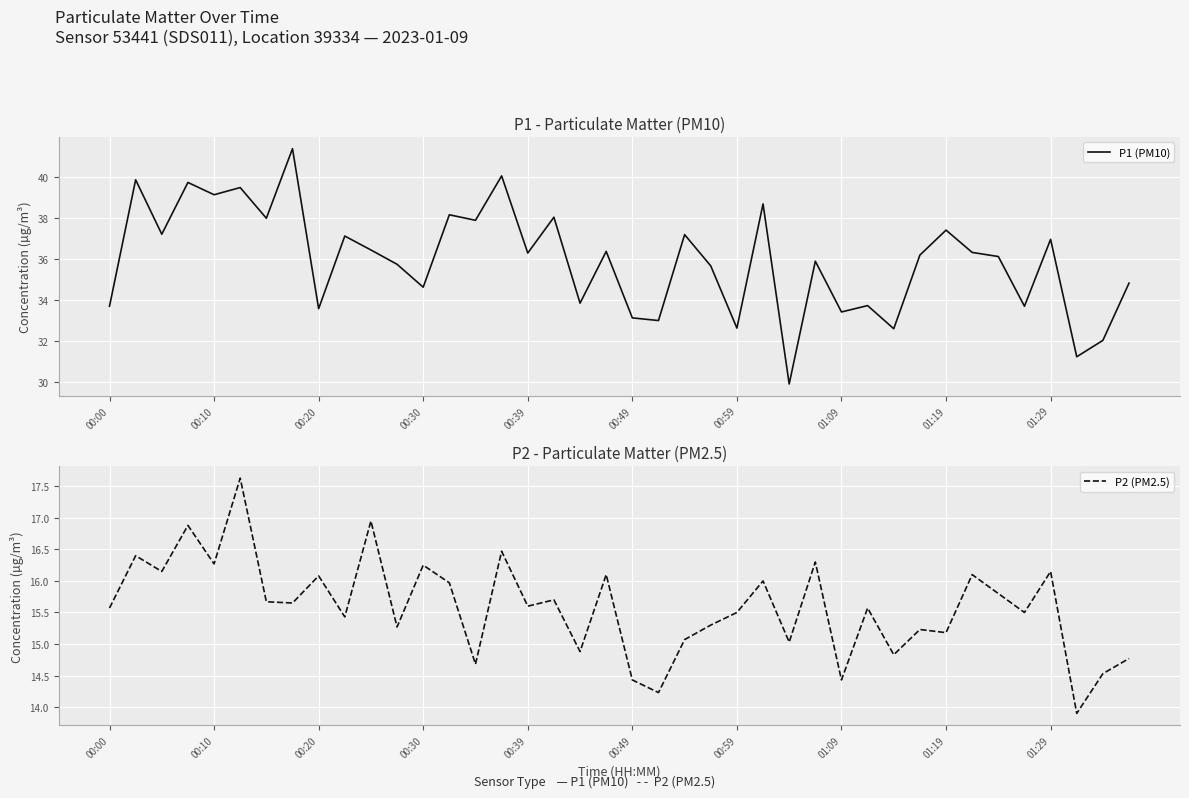

True or false: P1 (PM10) has more than 0 interior local peaks.

True